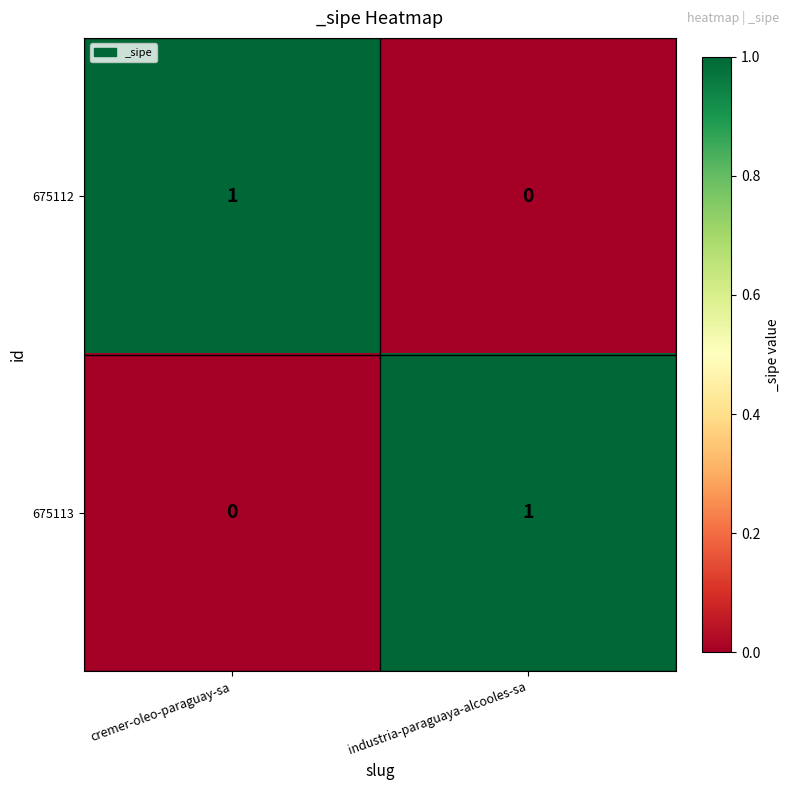

Reading left to right, extract all data points from this chart.

675112: cremer-oleo-paraguay-sa=1	industria-paraguaya-alcooles-sa=0
675113: cremer-oleo-paraguay-sa=0	industria-paraguaya-alcooles-sa=1